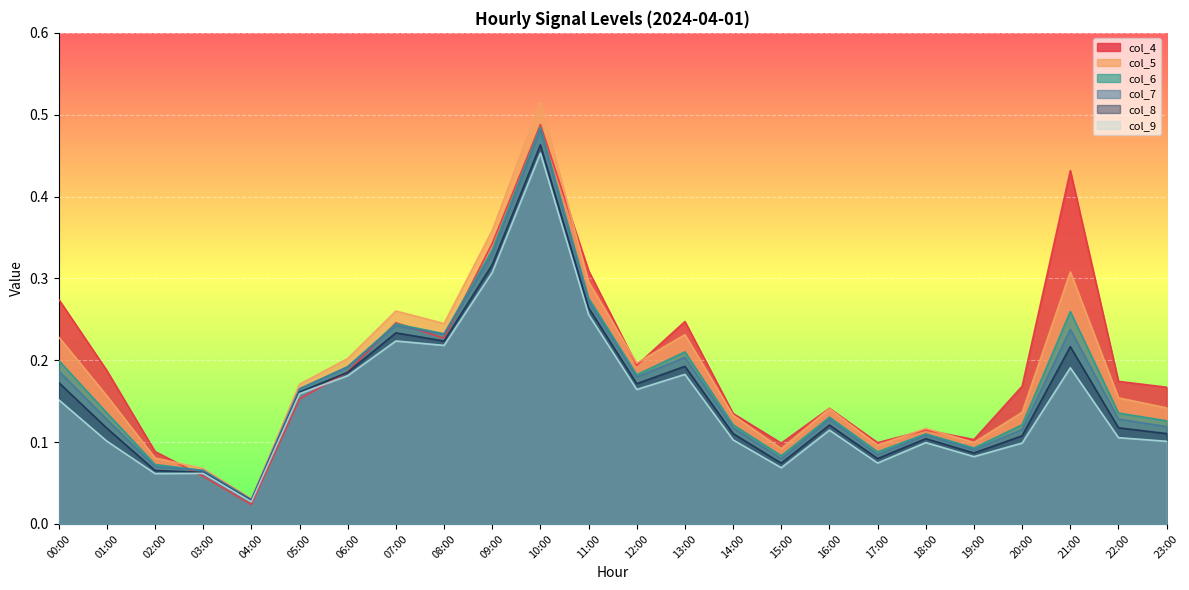

How many interior local valleys does the col_7 series have?

6